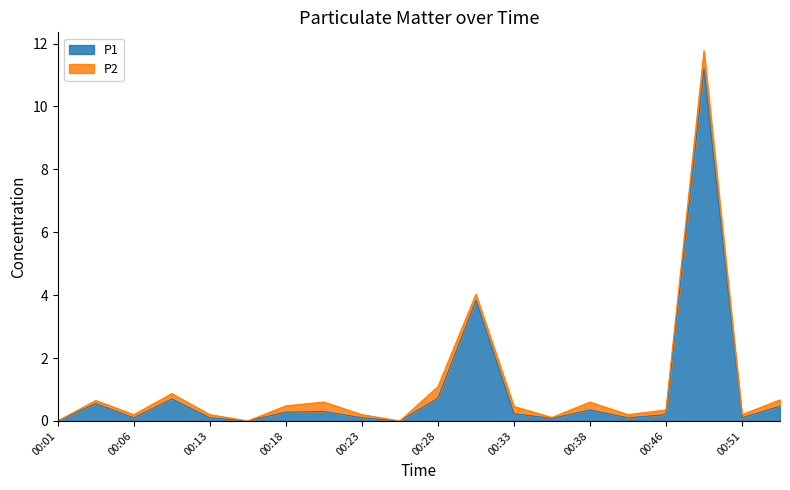

Rank the categories by value from highest to lowest.

00:48, 00:31, 00:28, 00:08, 00:03, 00:53, 00:38, 00:21, 00:18, 00:33, 00:46, 00:06, 00:13, 00:23, 00:41, 00:51, 00:36, 00:01, 00:16, 00:26